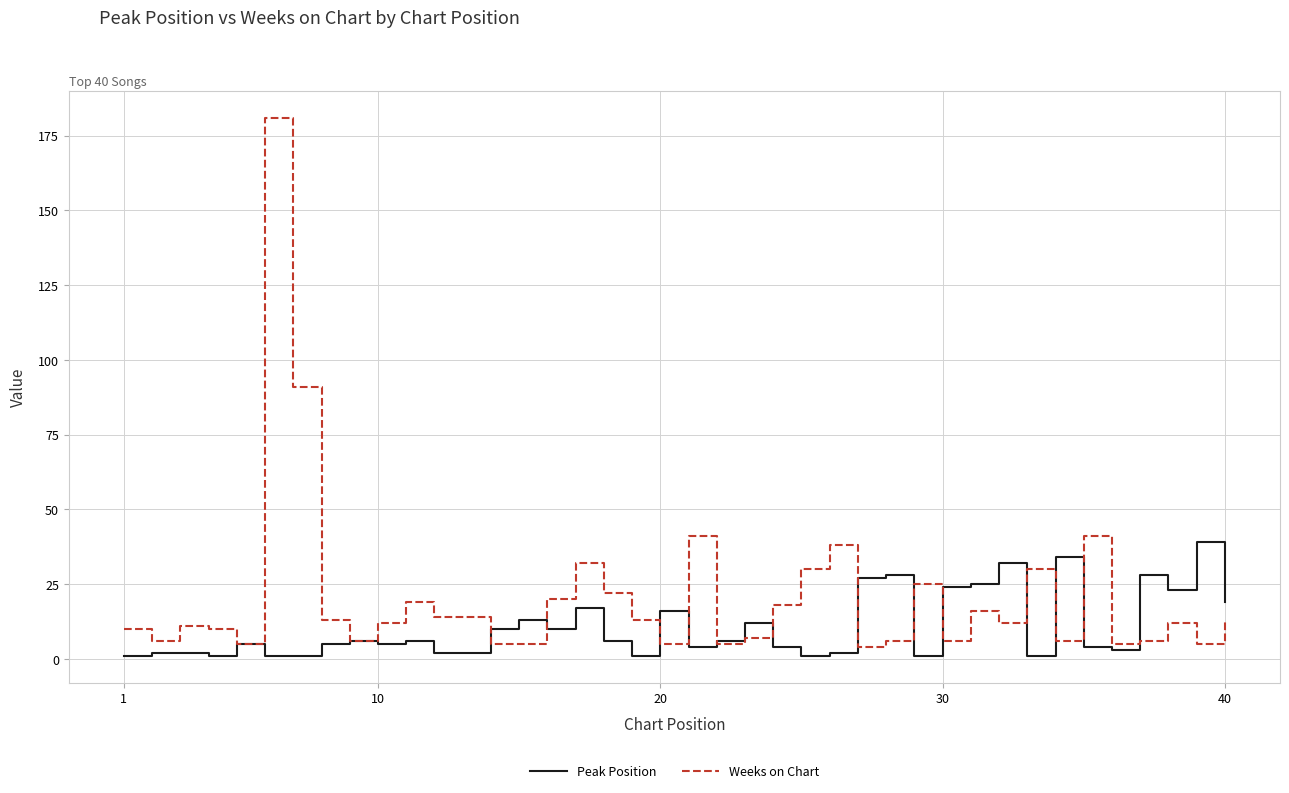

List the series in order of their overall mean, highest first.

Weeks on Chart, Peak Position